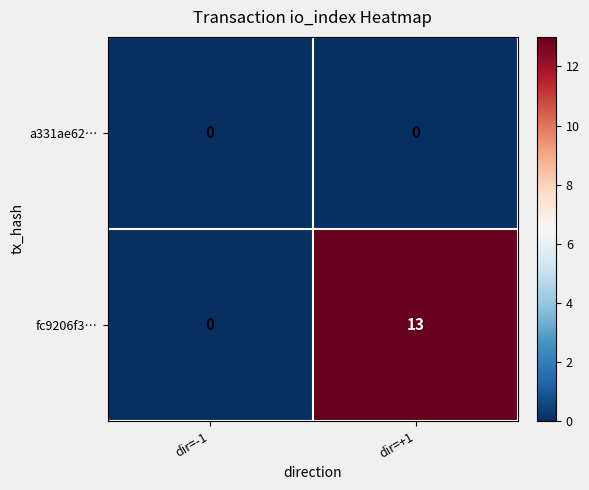

What is the difference between the fc9206f3… values at dir=-1 and dir=+1?

13